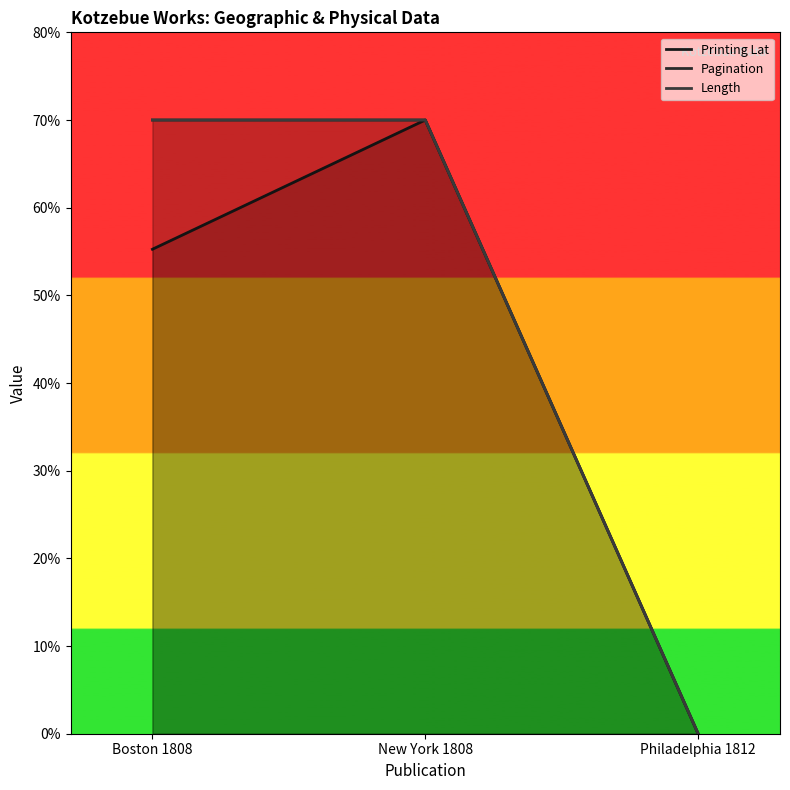

The value of Length at Philadelphia 1812 is 0.0. True or false?

True